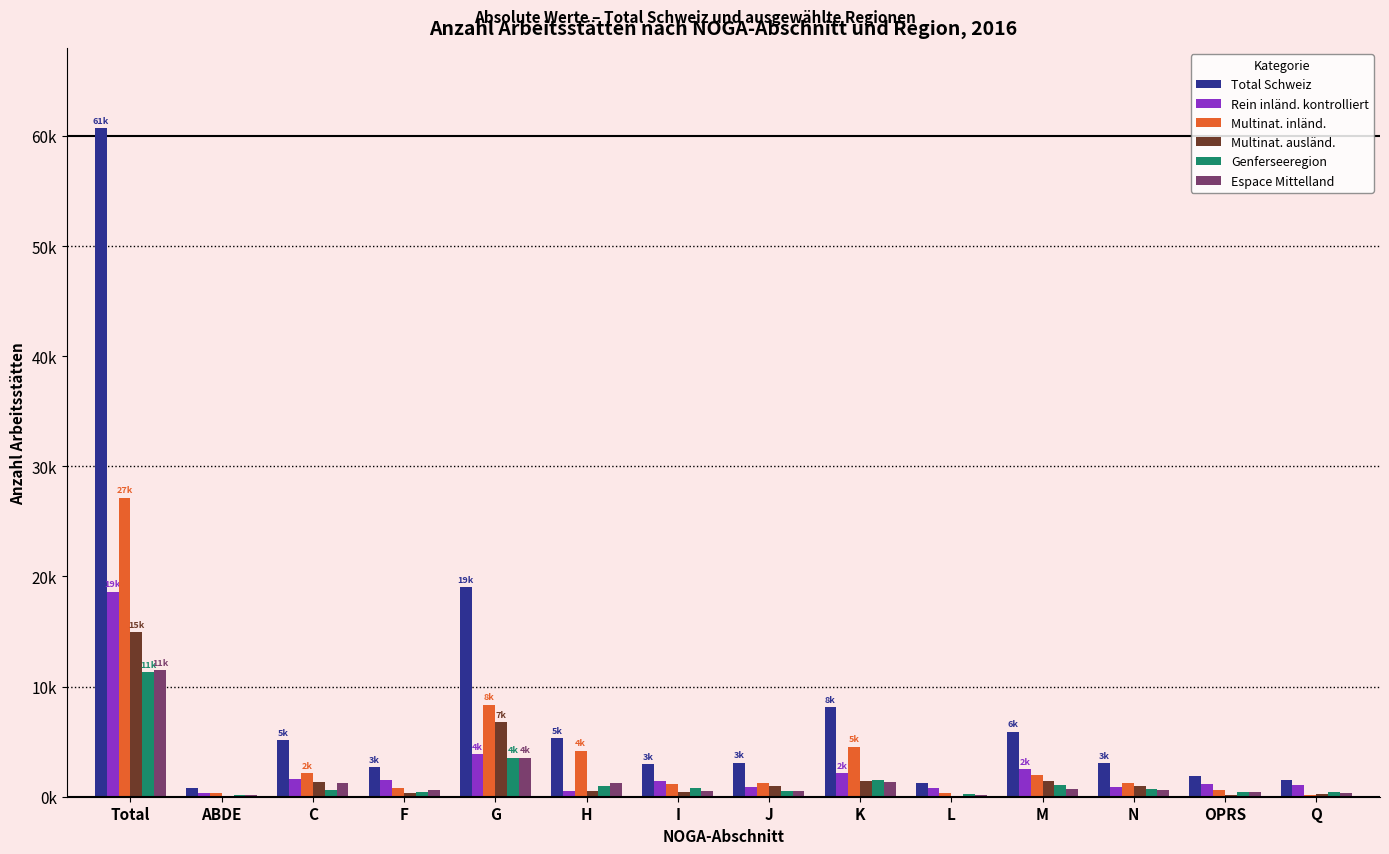

What are all the series names shown in the legend?

Total Schweiz, Rein inländ. kontrolliert, Multinat. inländ., Multinat. ausländ., Genferseeregion, Espace Mittelland